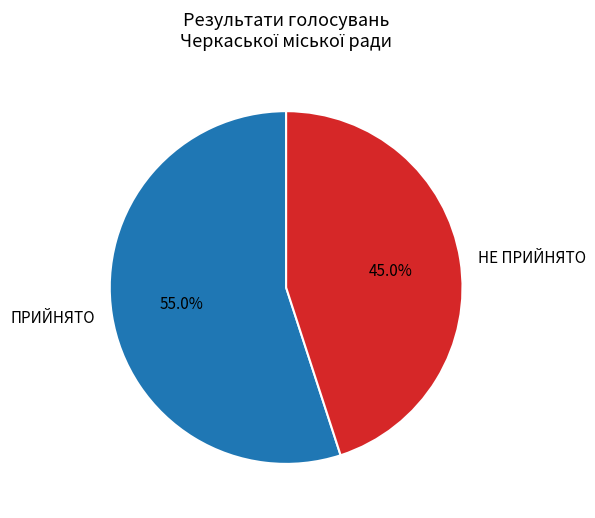

To the nearest percent, what portion does ПРИЙНЯТО represent?

55%